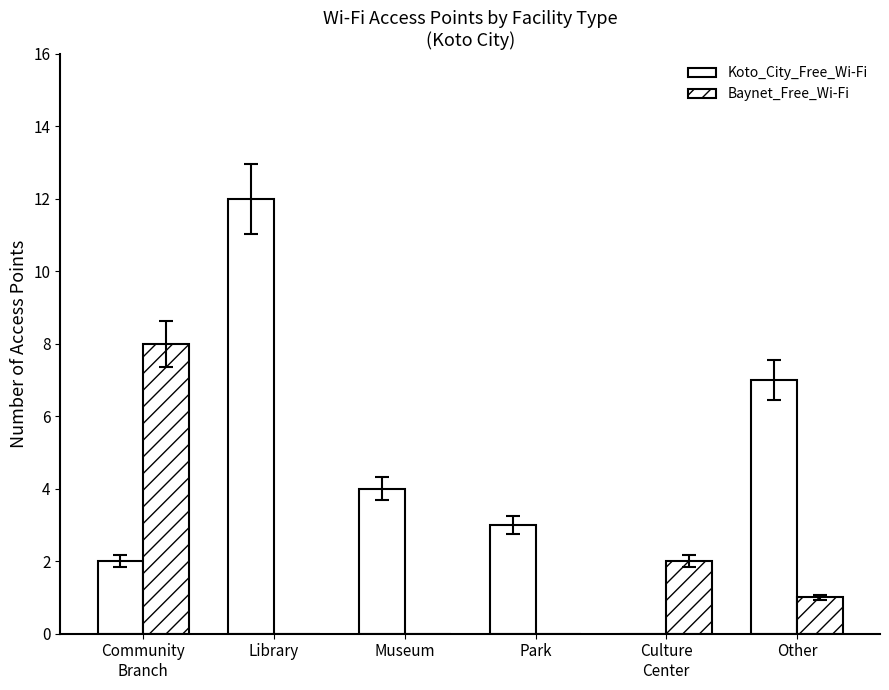

How many values in Koto_City_Free_Wi-Fi are above zero?

5